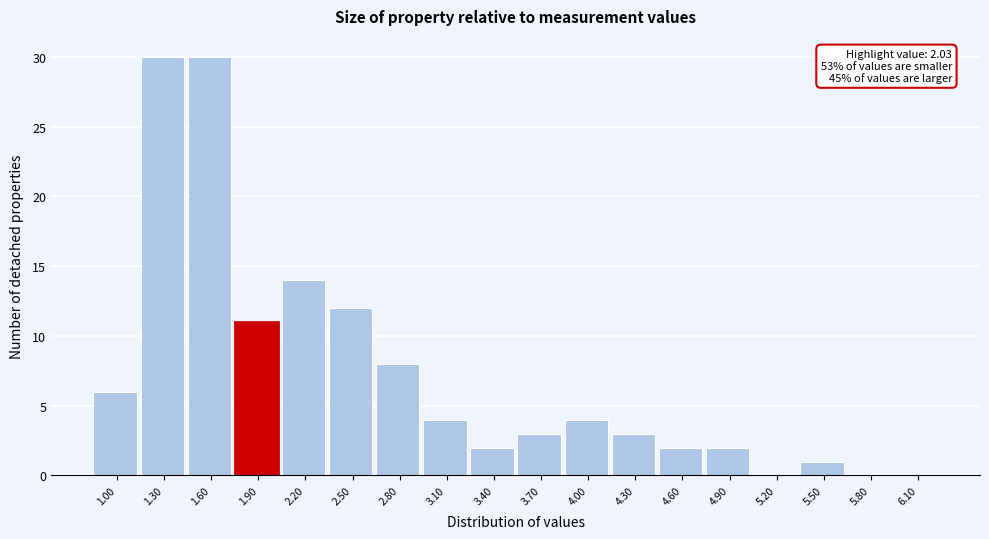

Reading left to right, list all the values displayed in this chart.

1.00=6	1.30=30	1.60=30	1.90=11	2.20=14	2.50=12	2.80=8	3.10=4	3.40=2	3.70=3	4.00=4	4.30=3	4.60=2	4.90=2	5.20=0	5.50=1	5.80=0	6.10=0